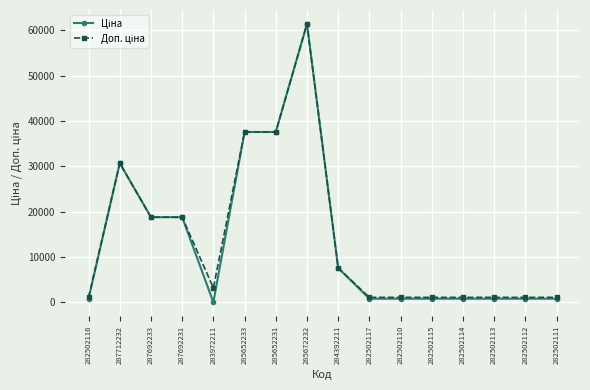

At how many categories does at least one series exceed 29709?

4